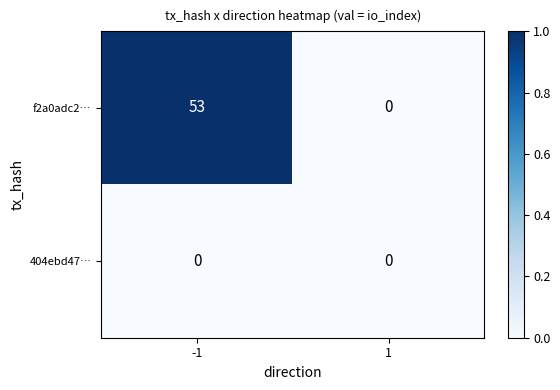

At -1, list the series in order from largest to smallest.

f2a0adc2…, 404ebd47…